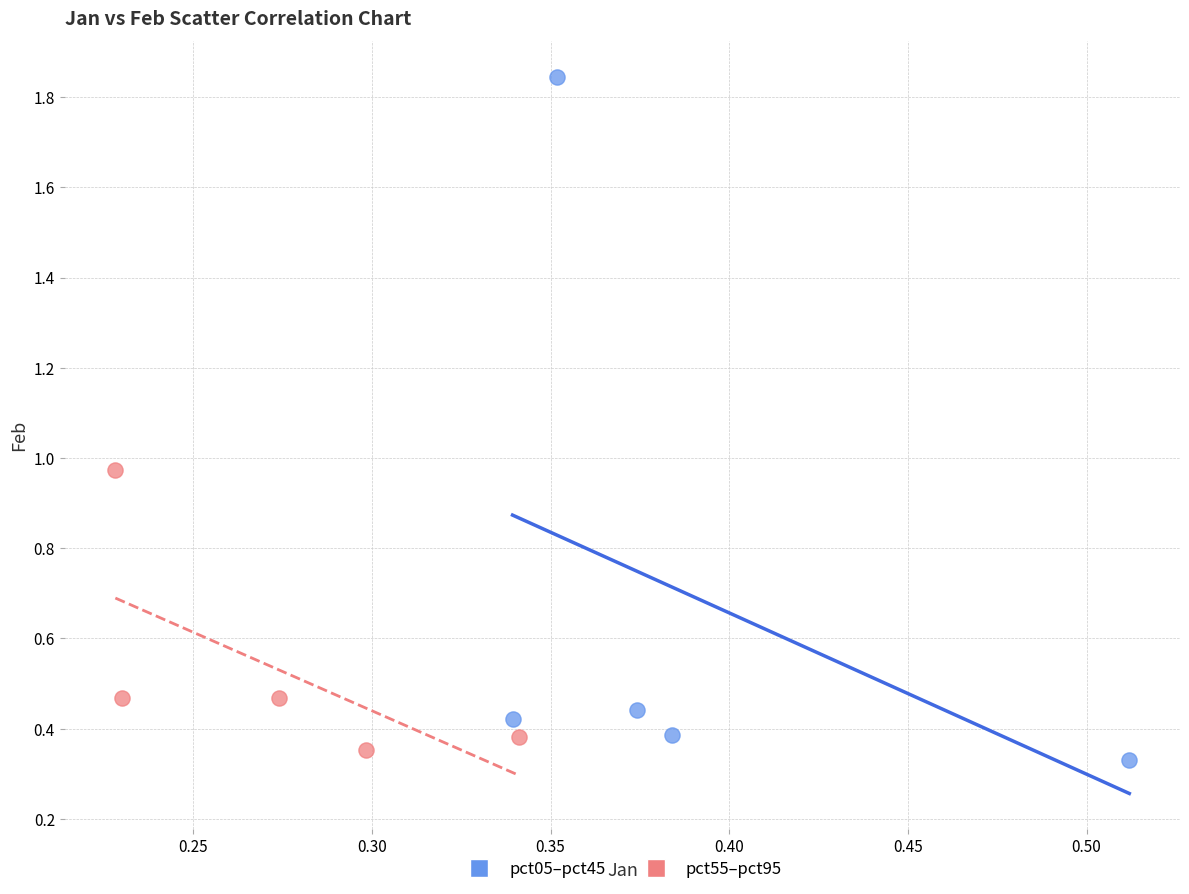

Which series reaches the maximum Y coordinate?

pct05–pct45